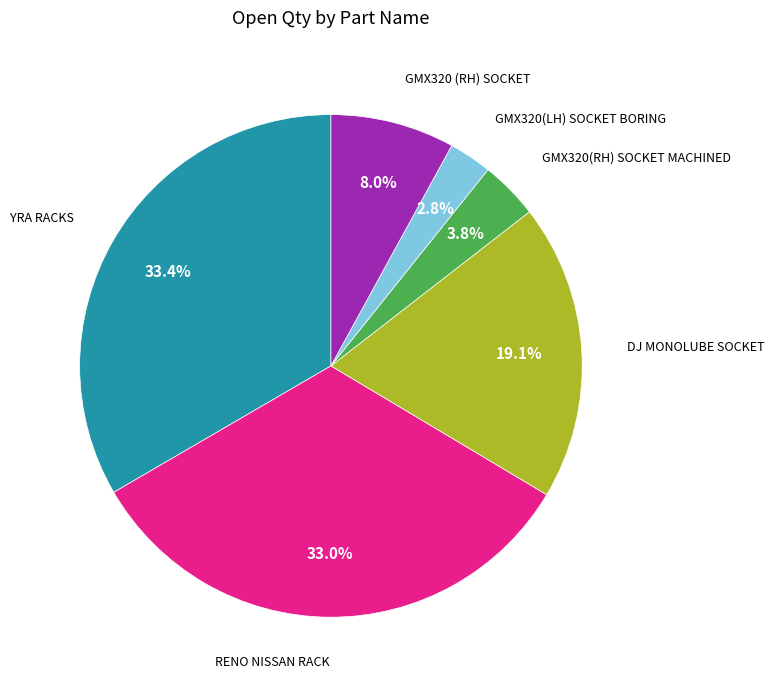

What is the total percentage of GMX320 (RH) SOCKET and DJ MONOLUBE SOCKET?

27.1%